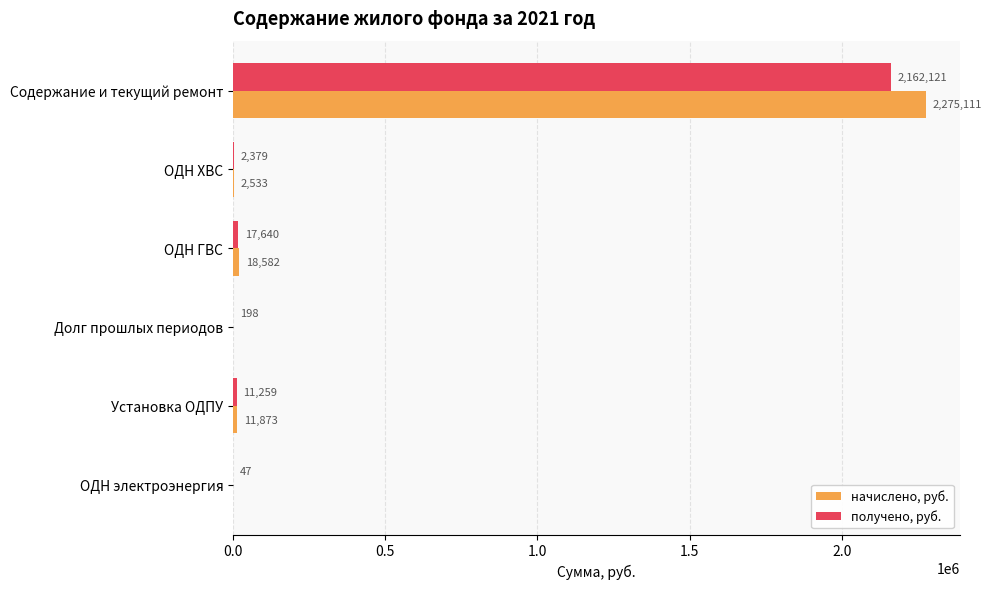

Is the value of начислено, руб. at ОДН ХВС greater than the value of получено, руб. at Долг прошлых периодов?

Yes